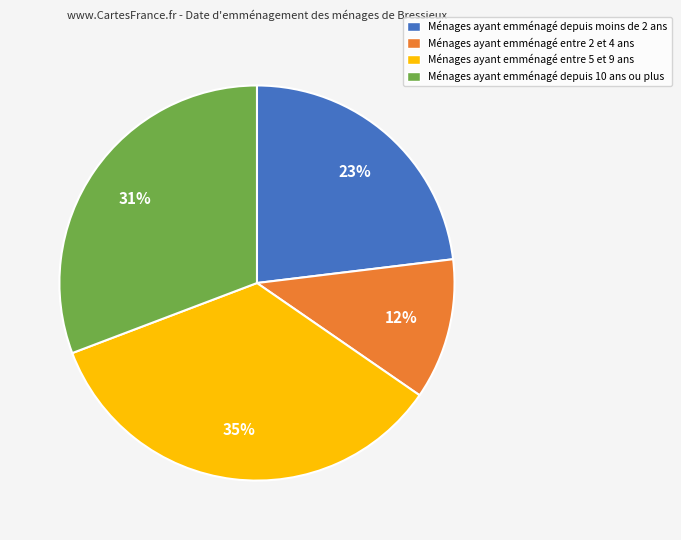

To the nearest percent, what portion does Ménages ayant emménagé depuis 10 ans ou plus represent?

31%